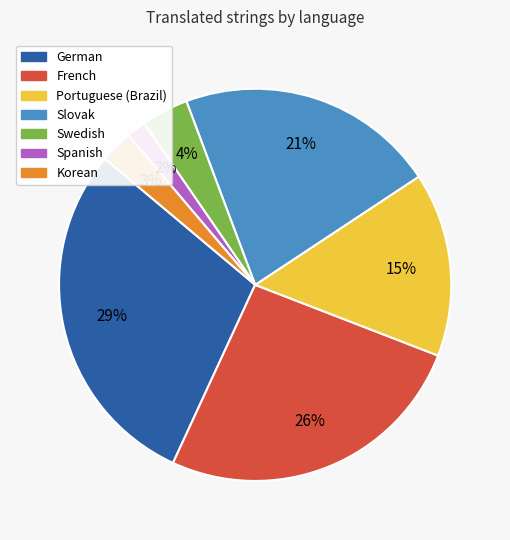

To the nearest percent, what is the difference between the French and Portuguese (Brazil) slice percentages?

11%